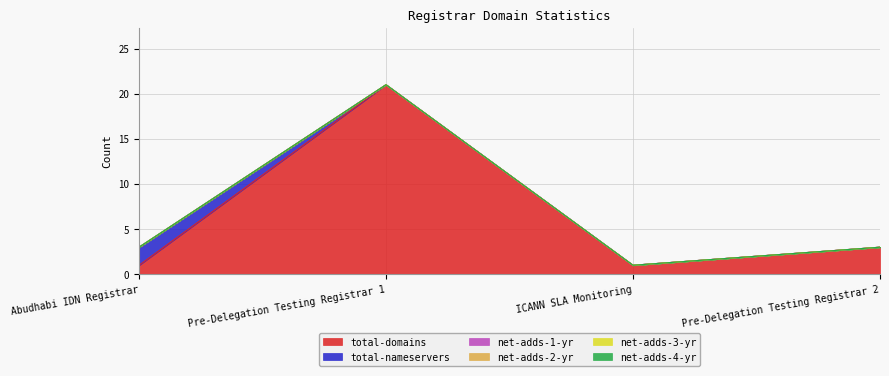

Which series has the widest spread of values?

total-domains